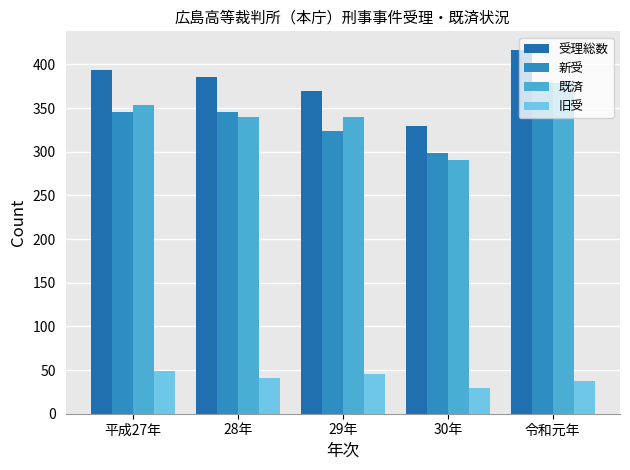

How many values in the 旧受 series are below 41?

2